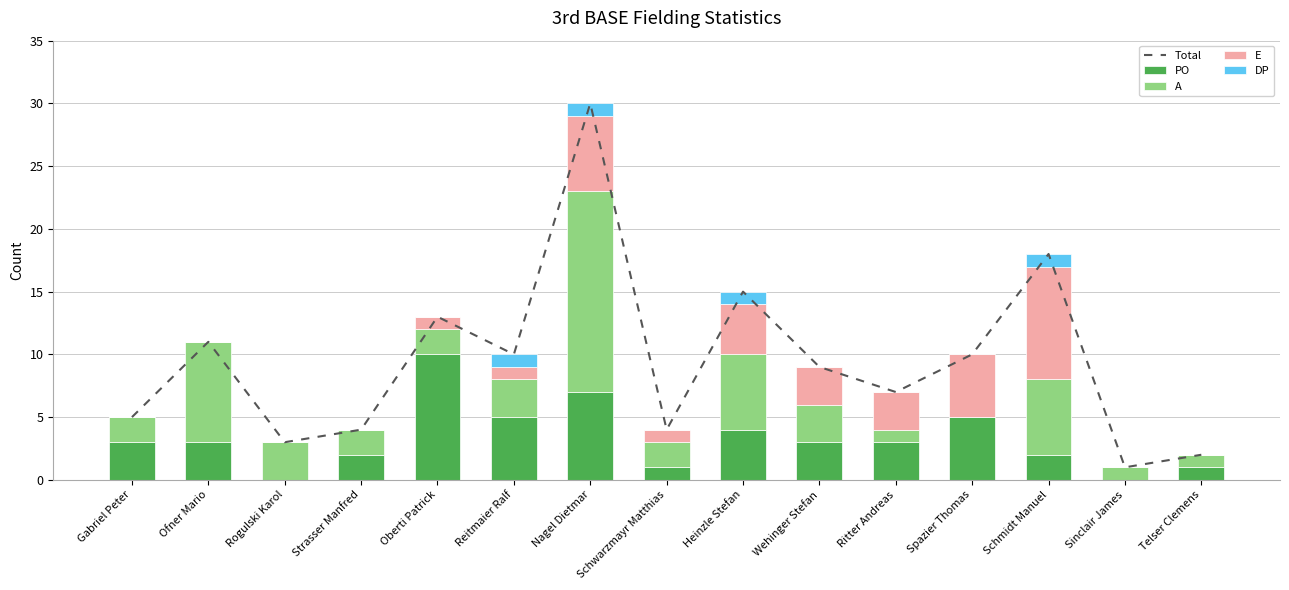

Where does the E series first go above 1?

Nagel Dietmar